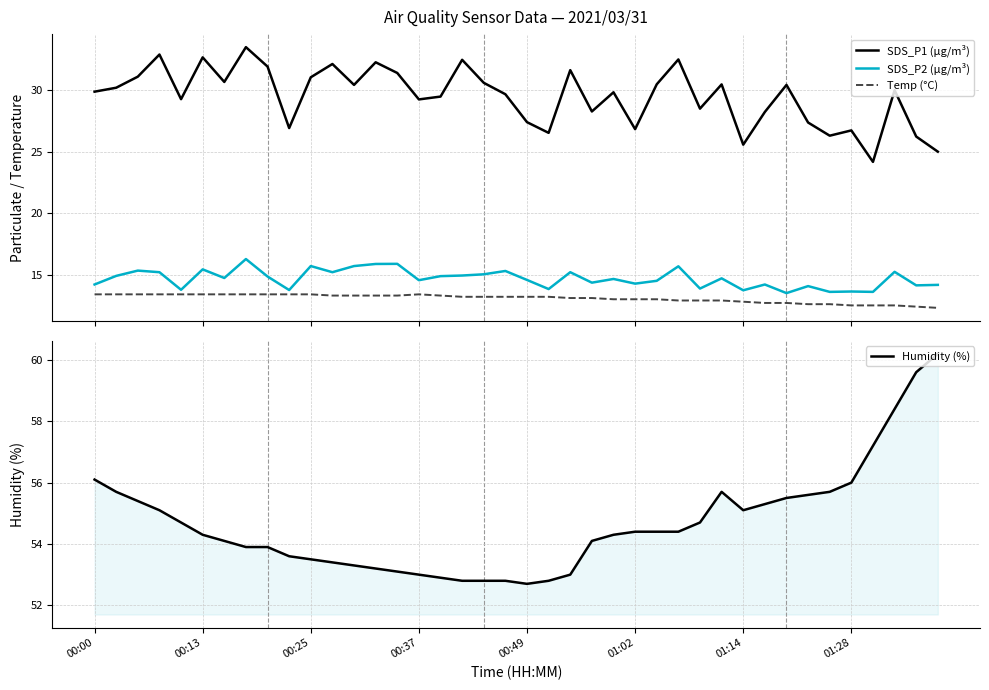

What is the highest value of the SDS_P1 (µg/m³) series?

33.5